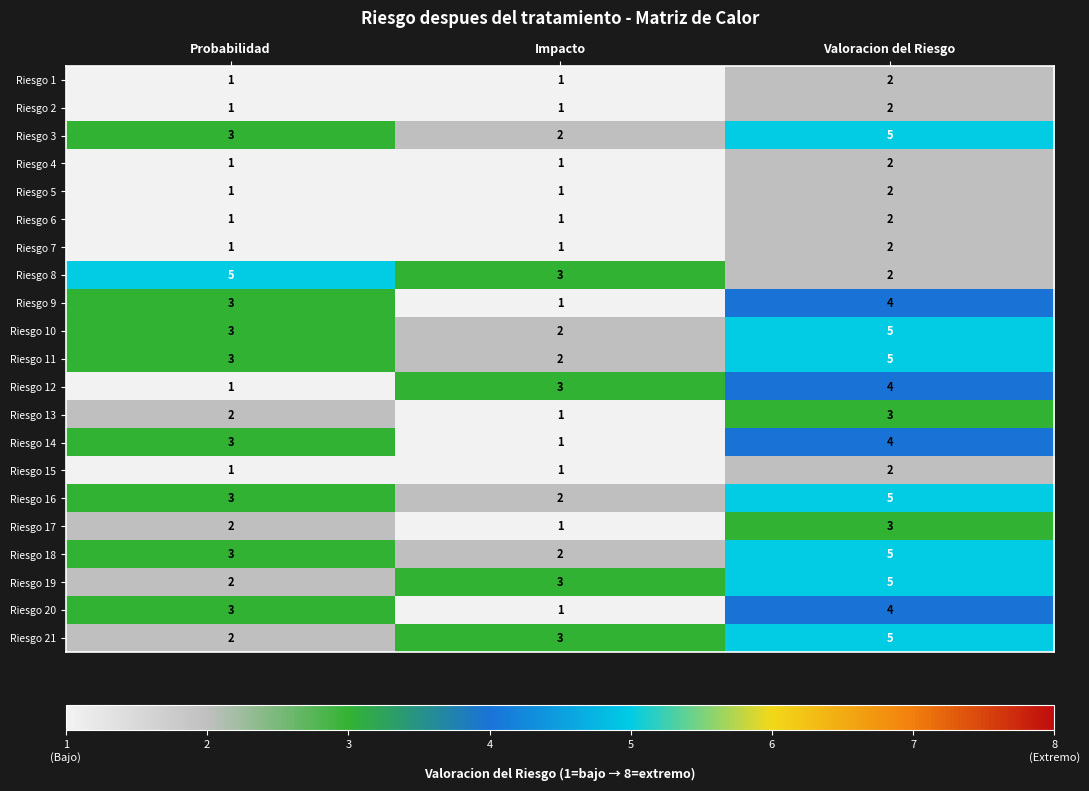

Rank the categories by Riesgo 20 value from lowest to highest.

Impacto, Probabilidad, Valoracion del Riesgo